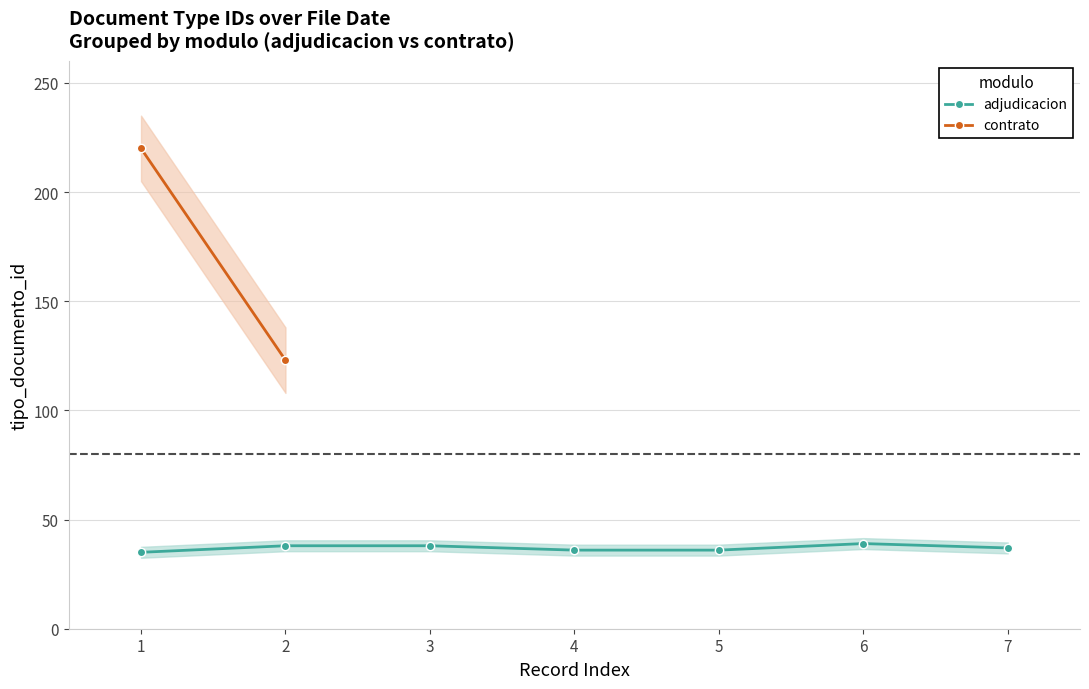

How many data points are less than 37?

3